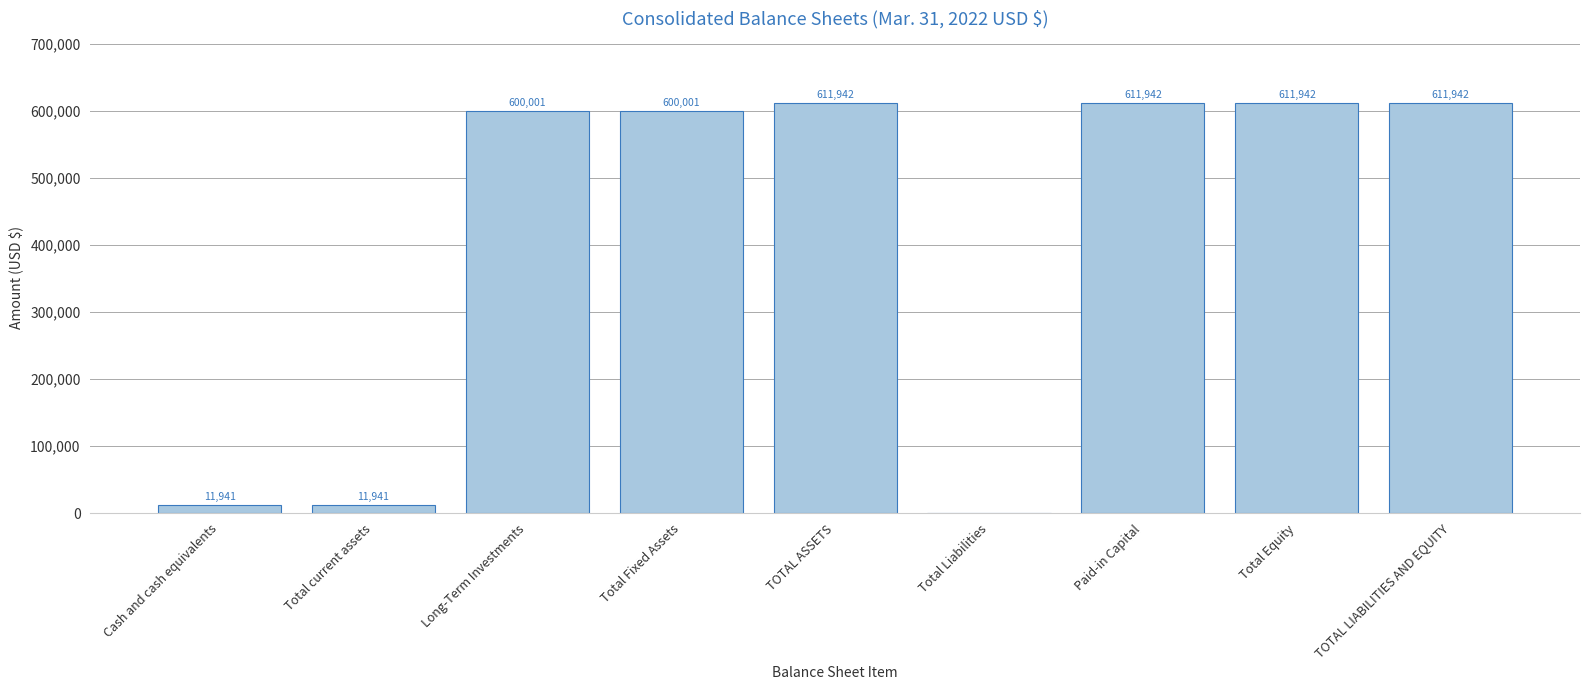

What is the sum of all values?

3671652.6